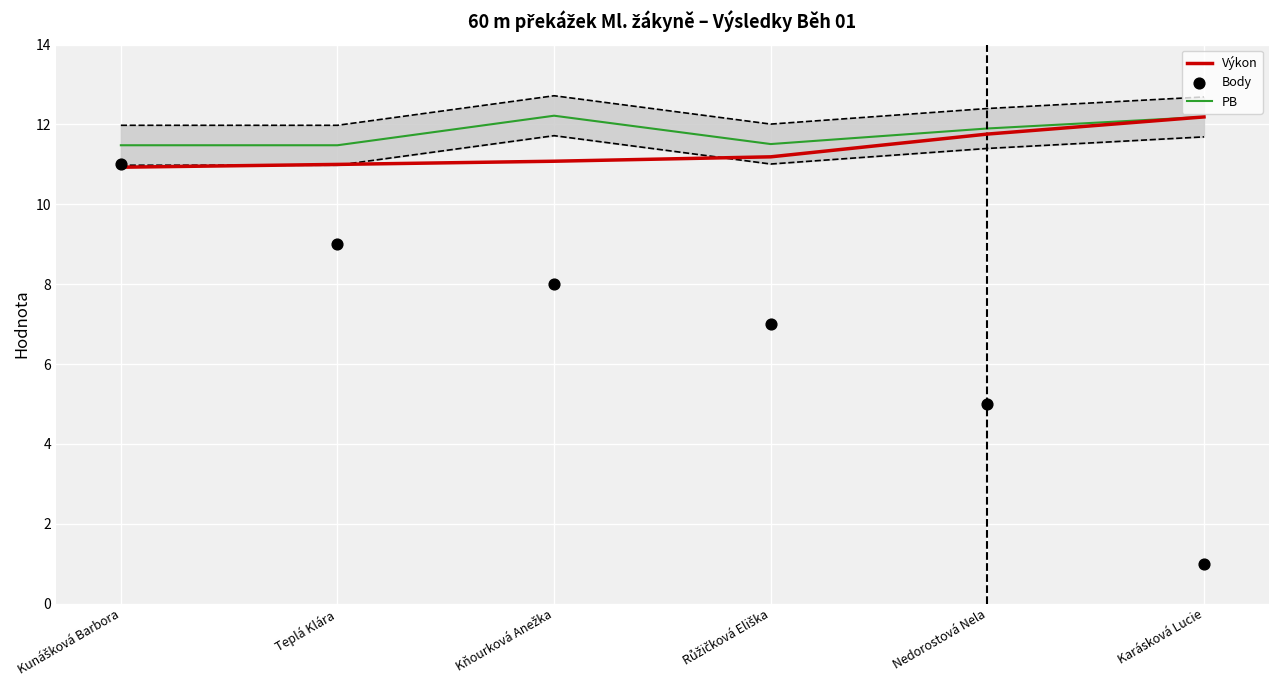

At how many categories does at least one series exceed 3?

6